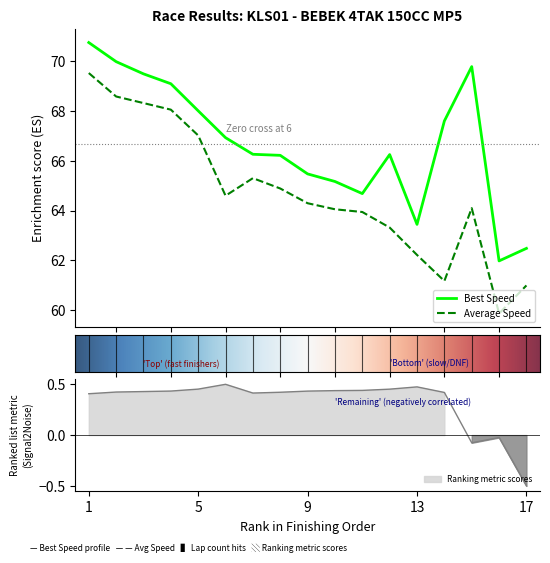

True or false: Average Speed and Best Speed intersect in this chart.

False